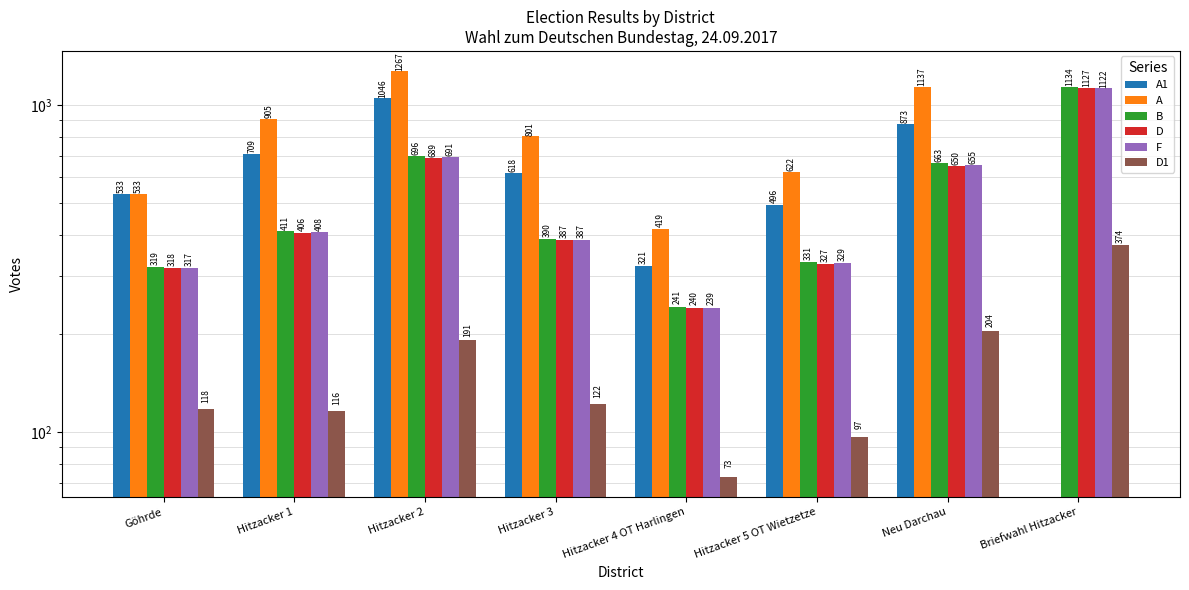

What is the difference between the highest and lowest values at Hitzacker 5 OT Wietzetze?

525